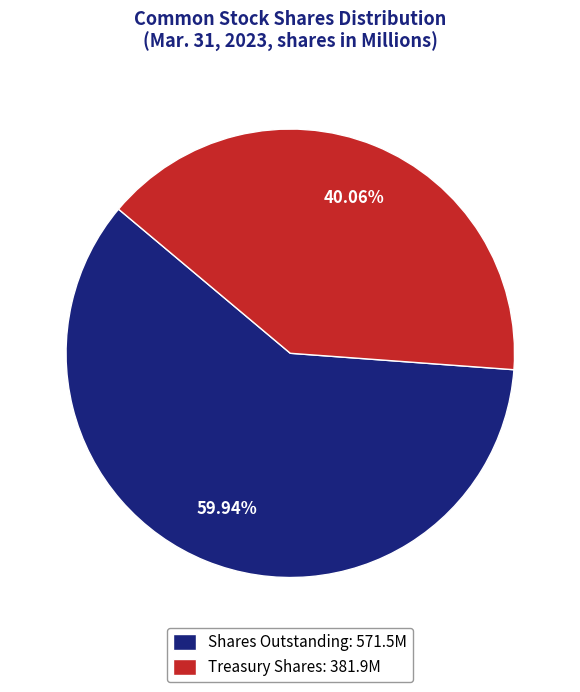

What is the ratio of the value at Shares Outstanding: 571.5M to the value at Treasury Shares: 381.9M?

1.5